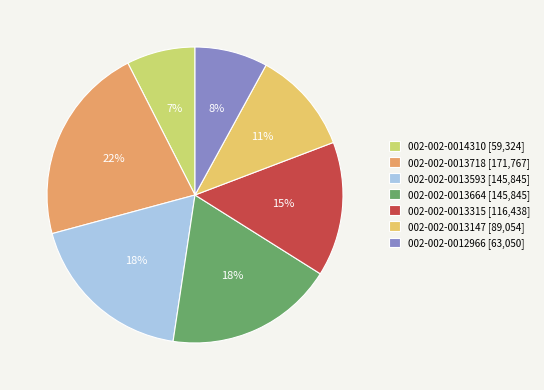

Is there a majority slice in this chart?

No